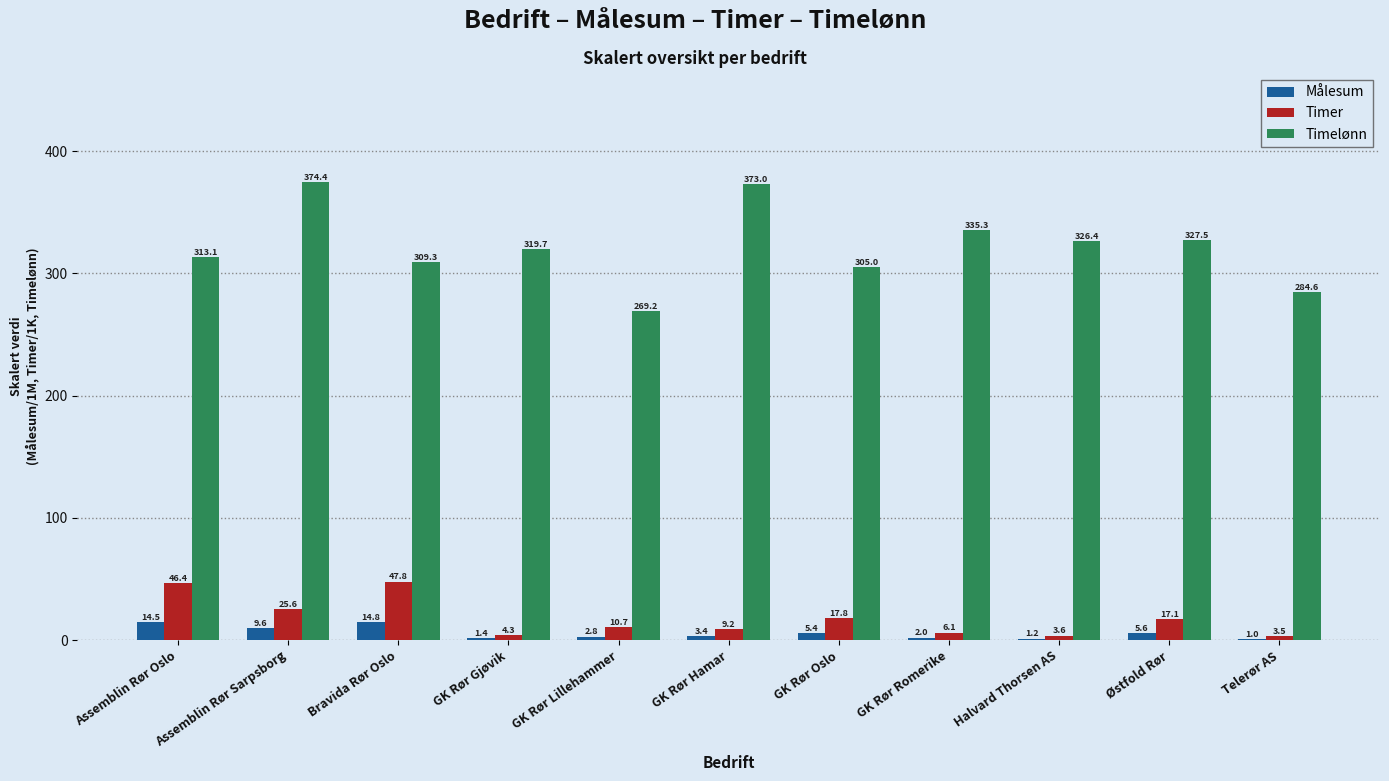

Reading left to right, list all the values displayed in this chart.

Målesum: Assemblin Rør Oslo=14.5	Assemblin Rør Sarpsborg=9.6	Bravida Rør Oslo=14.8	GK Rør Gjøvik=1.4	GK Rør Lillehammer=2.8	GK Rør Hamar=3.4	GK Rør Oslo=5.4	GK Rør Romerike=2.0	Halvard Thorsen AS=1.2	Østfold Rør=5.6	Telerør AS=1.0
Timer: Assemblin Rør Oslo=46.4	Assemblin Rør Sarpsborg=25.6	Bravida Rør Oslo=47.8	GK Rør Gjøvik=4.3	GK Rør Lillehammer=10.7	GK Rør Hamar=9.2	GK Rør Oslo=17.8	GK Rør Romerike=6.1	Halvard Thorsen AS=3.6	Østfold Rør=17.1	Telerør AS=3.5
Timelønn: Assemblin Rør Oslo=313.1	Assemblin Rør Sarpsborg=374.4	Bravida Rør Oslo=309.3	GK Rør Gjøvik=319.7	GK Rør Lillehammer=269.2	GK Rør Hamar=373.0	GK Rør Oslo=305.0	GK Rør Romerike=335.3	Halvard Thorsen AS=326.4	Østfold Rør=327.5	Telerør AS=284.6